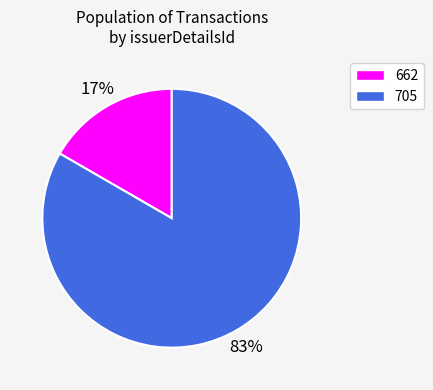

Does any single category account for the majority?

Yes